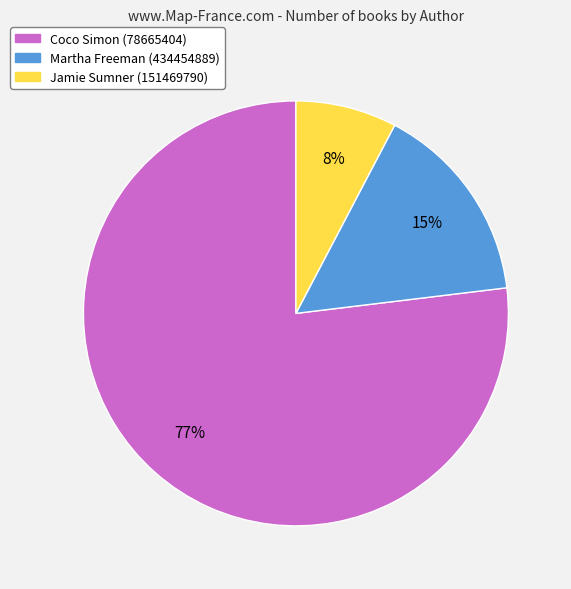

What percentage is the Martha Freeman (434454889) slice, to the nearest percent?

15%